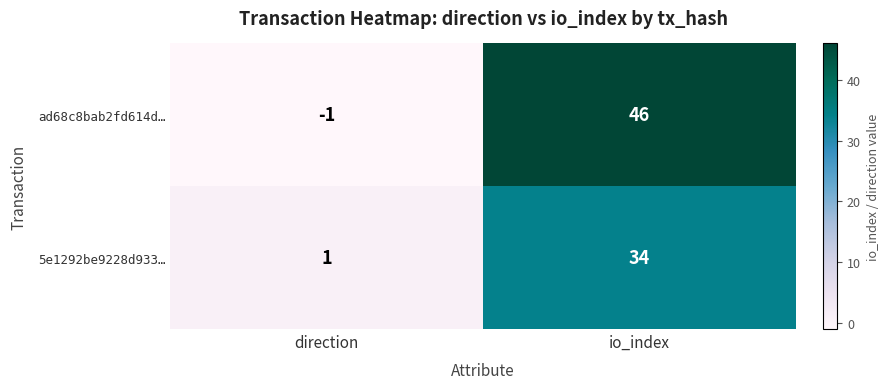

Which series has the largest range (max minus min)?

ad68c8bab2fd614d…